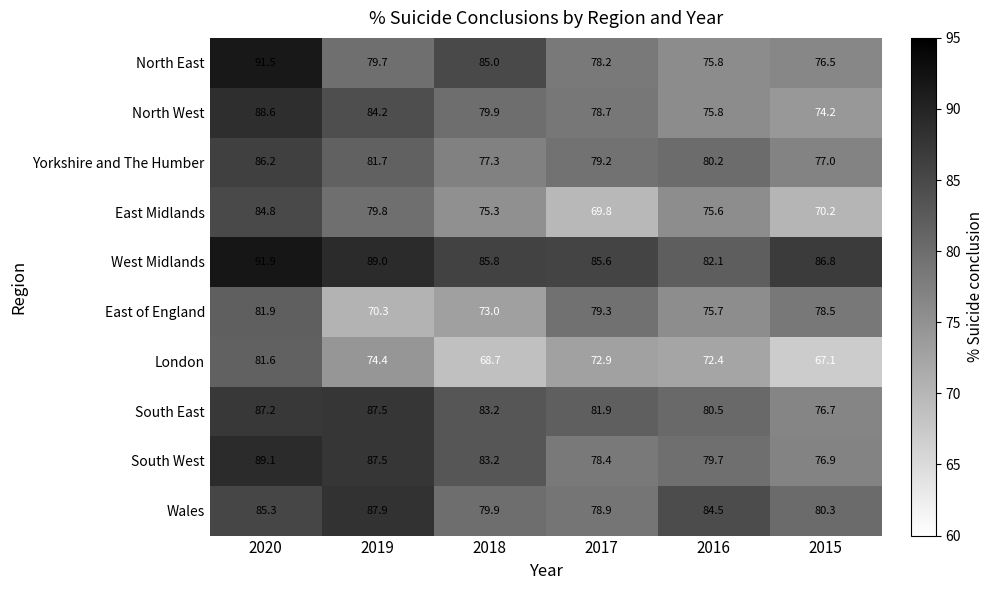

True or false: South West has a value of 43.3 at 2017.

False